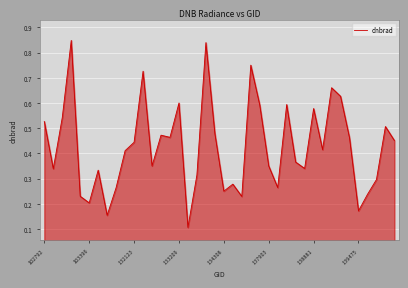

How many lines are shown in the chart?

1